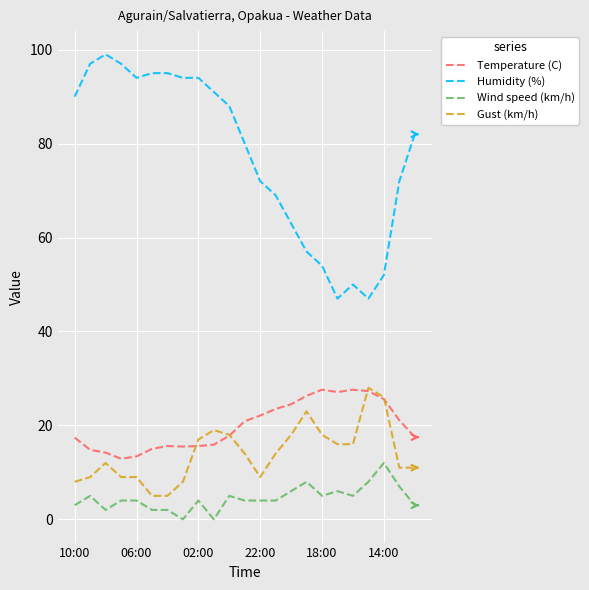

How many categories are shown in the chart?

23